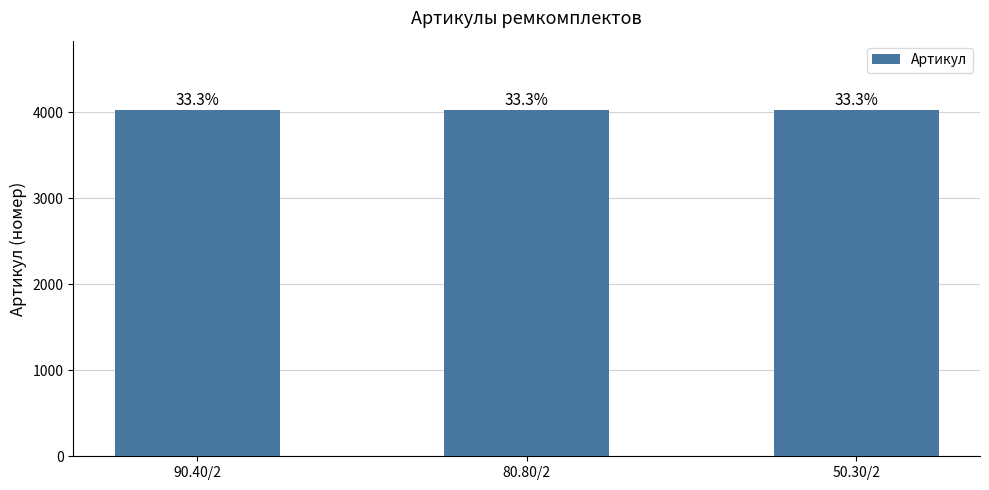

Are the bars horizontal?

No